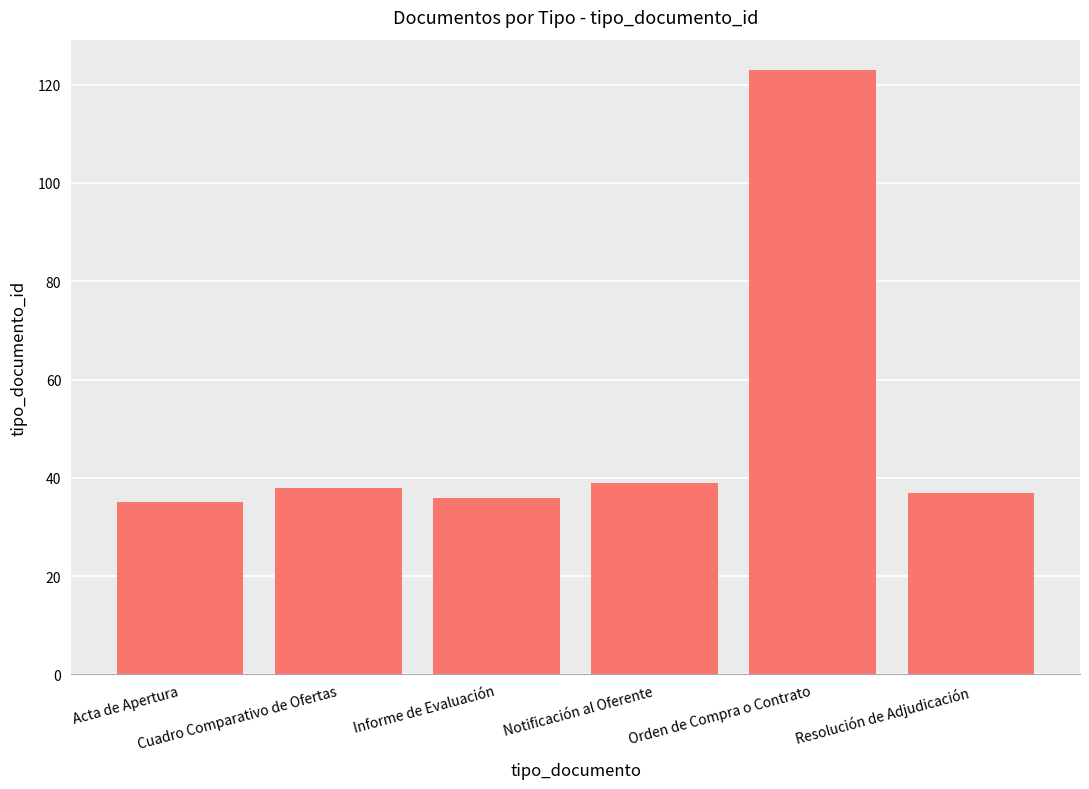

What is the maximum value shown in the chart?

123